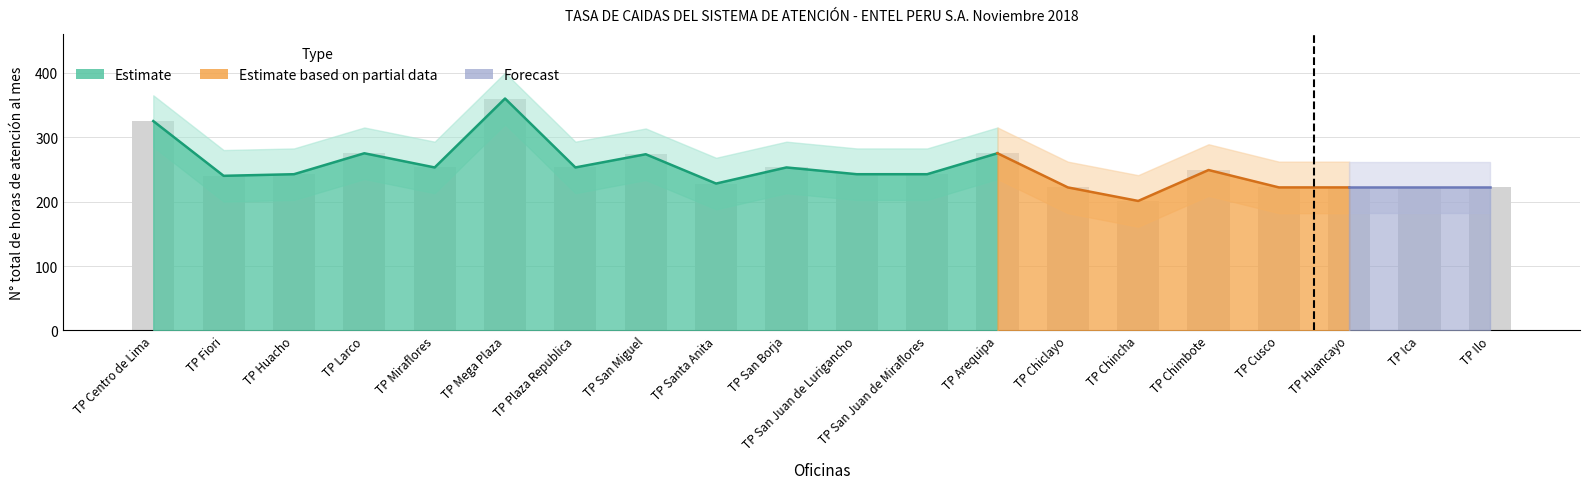

What is the sum of all values?

5023.0